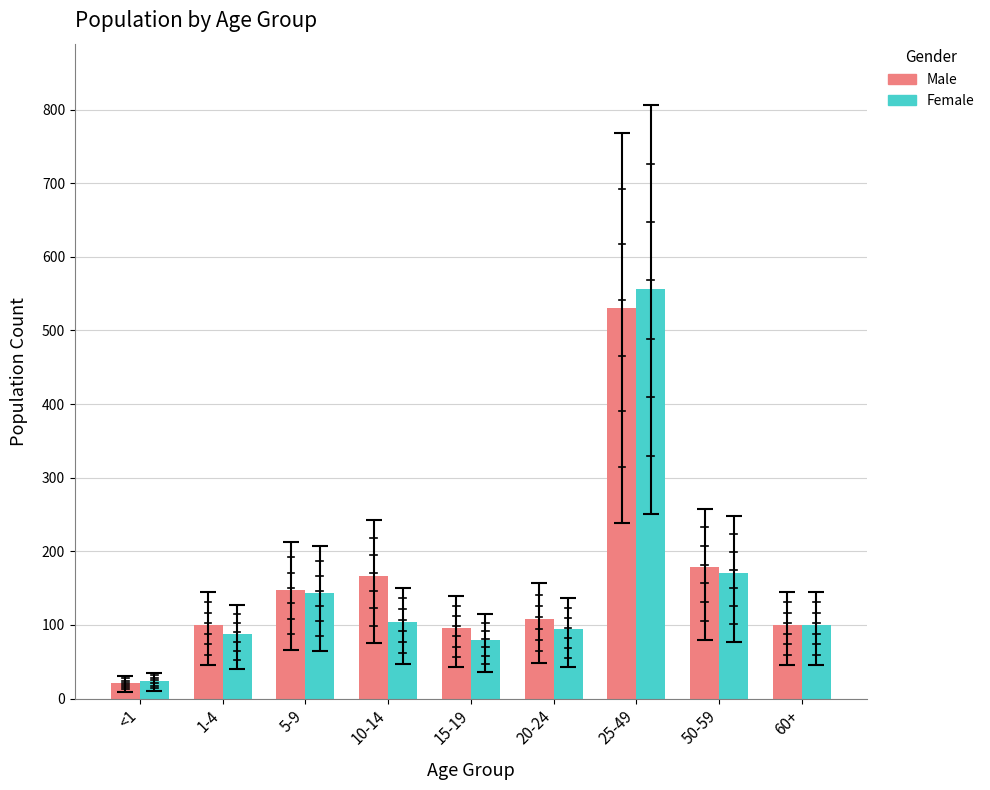

Reading right to left, what are all the values shown in this chart?

Male: 100	178	530	108	96	167	147	100	21
Female: 100	171	556	94	79	104	143	88	24